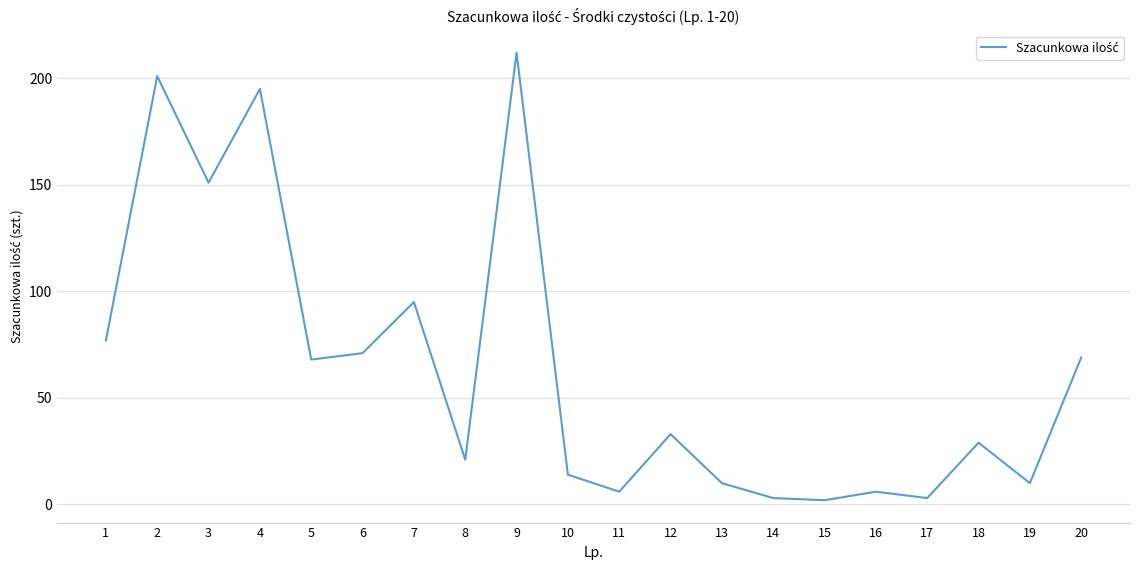

What is the greatest value displayed?

212